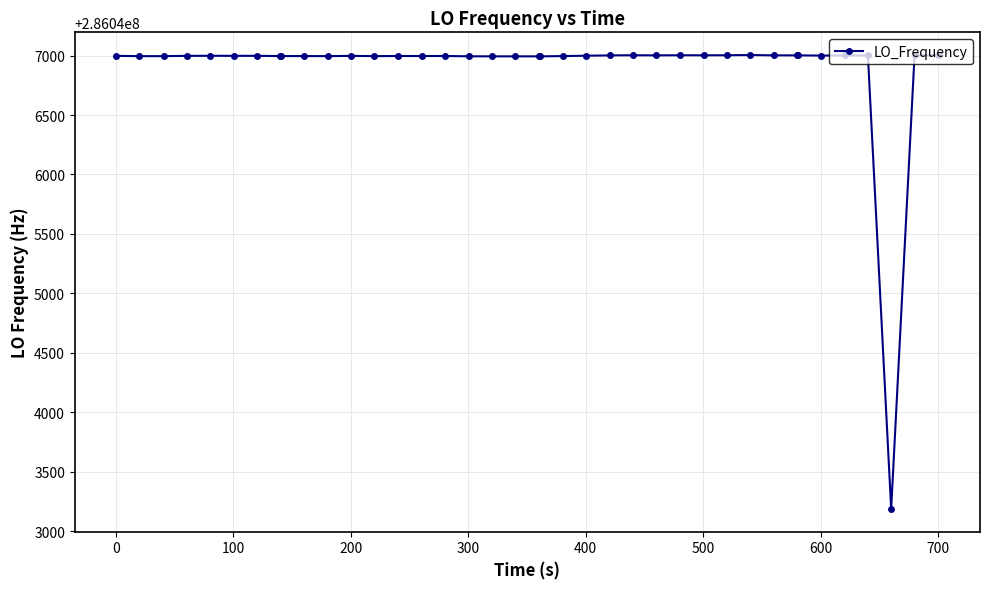

How many values are below 286046997?

17